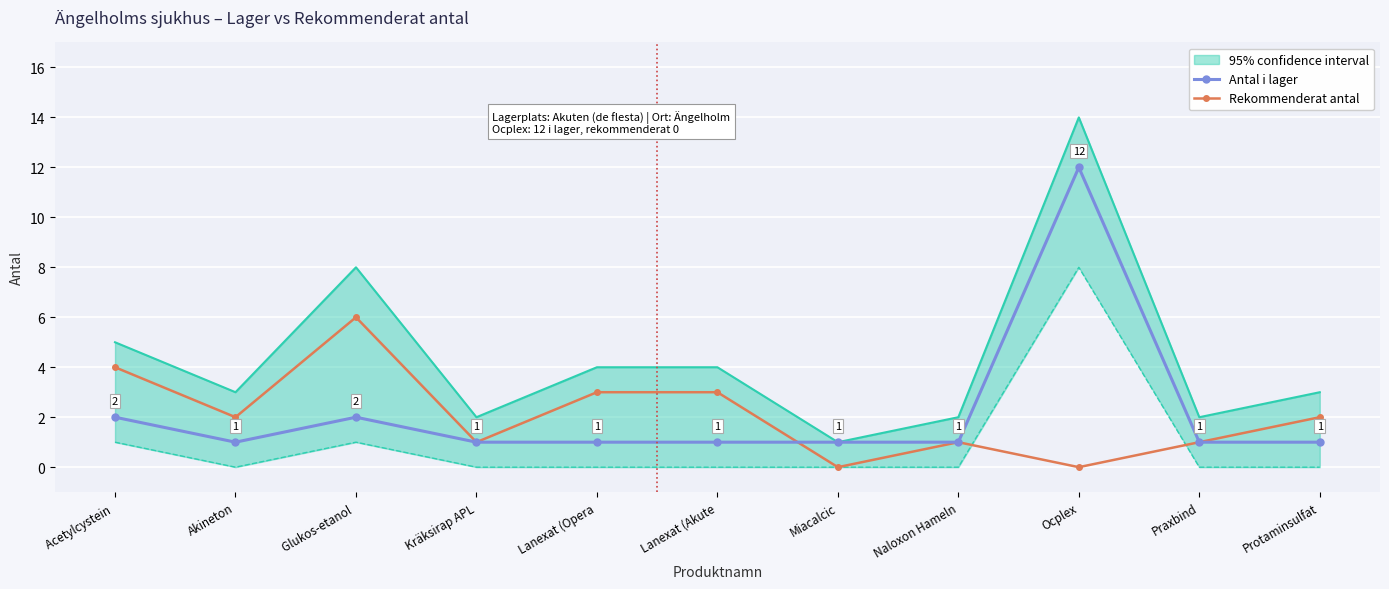

Rank the categories by Rekommenderat antal value from highest to lowest.

Glukos-etanol , Acetylcystein , Lanexat (Opera, Lanexat (Akute, Akineton, Protaminsulfat, Kräksirap APL, Naloxon Hameln, Praxbind, Miacalcic, Ocplex